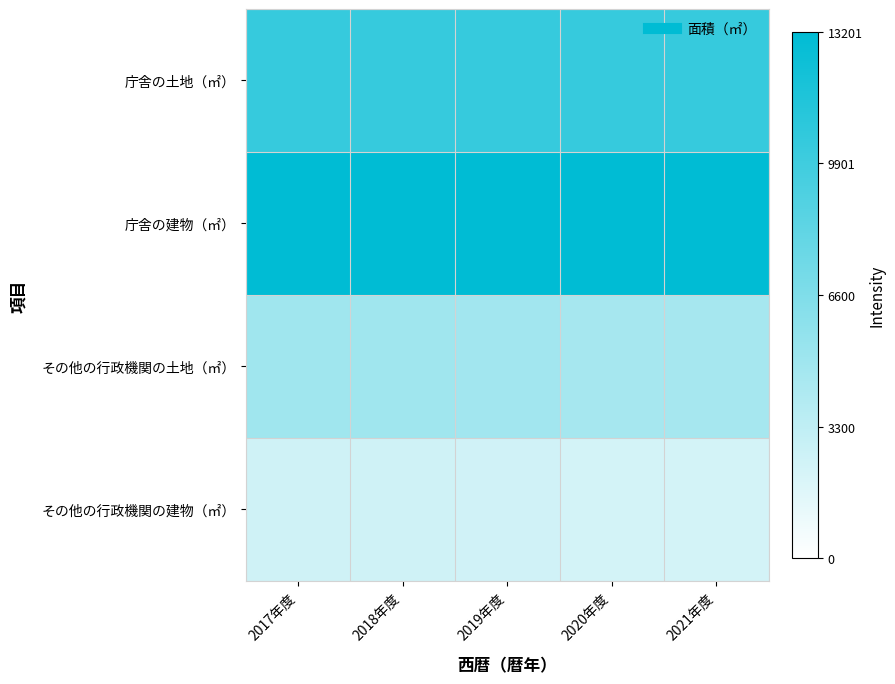

Which series changed the most between 2017年度 and 2018年度?

庁舎の土地（㎡）